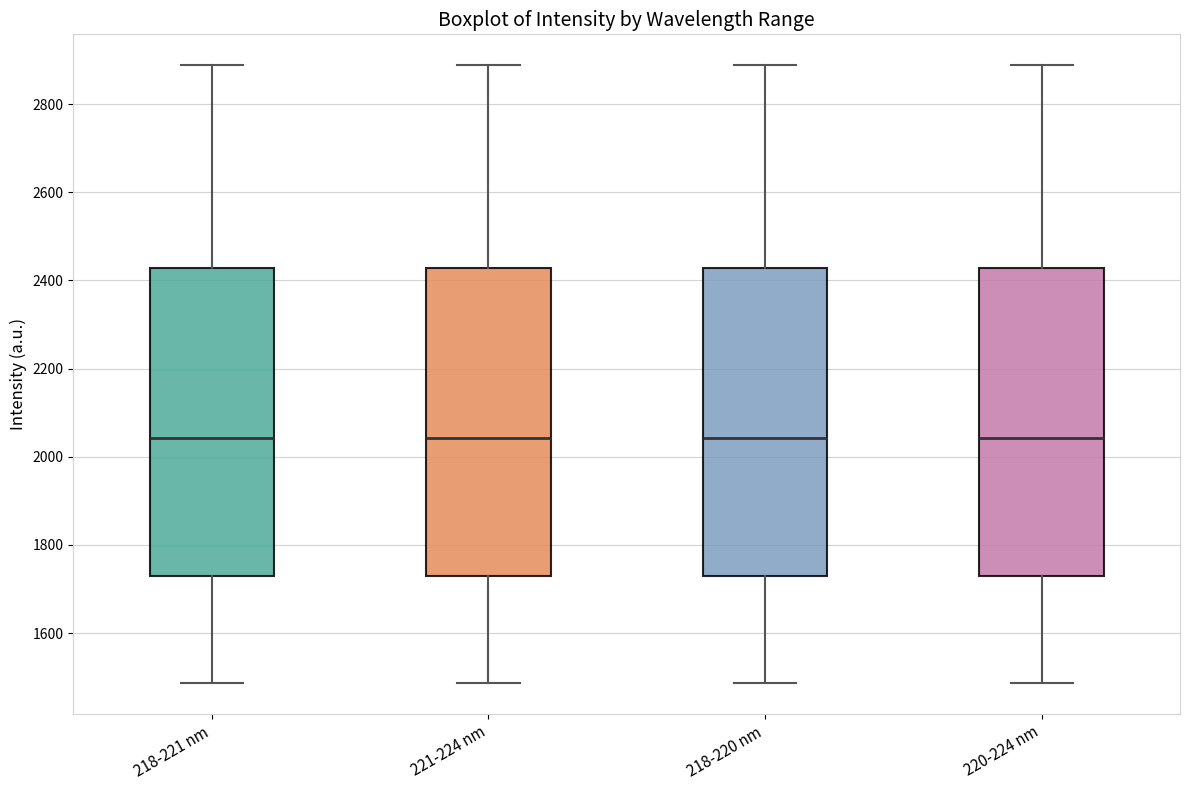

Reading left to right, read every box against the y-axis: the position of its median line, the range the box covers, and the ends of its whiskers. The values are not printed on the chart, so give them approximately, as read against the axis.

218-221 nm: median 2040, box 1740 to 2420, whiskers 1480 to 2880
221-224 nm: median 2040, box 1740 to 2420, whiskers 1480 to 2880
218-220 nm: median 2040, box 1740 to 2420, whiskers 1480 to 2880
220-224 nm: median 2040, box 1740 to 2420, whiskers 1480 to 2880